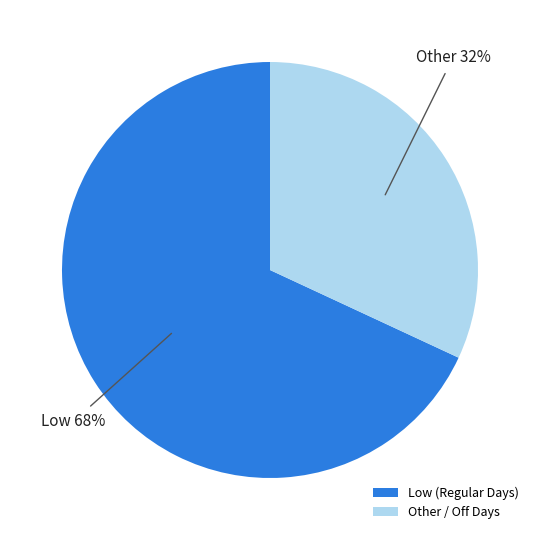

Which slice represents more than half of the pie?

Low (Regular Days)